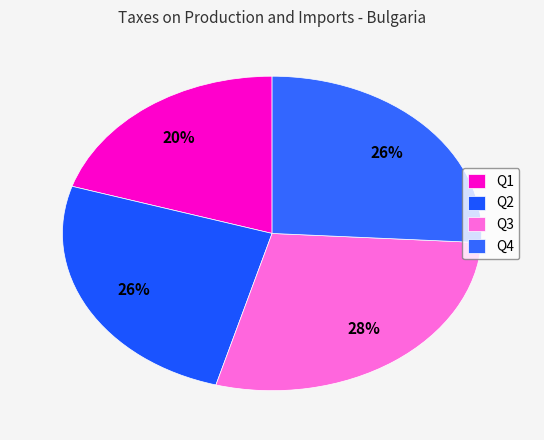

What is the largest slice in the pie chart?

Q3